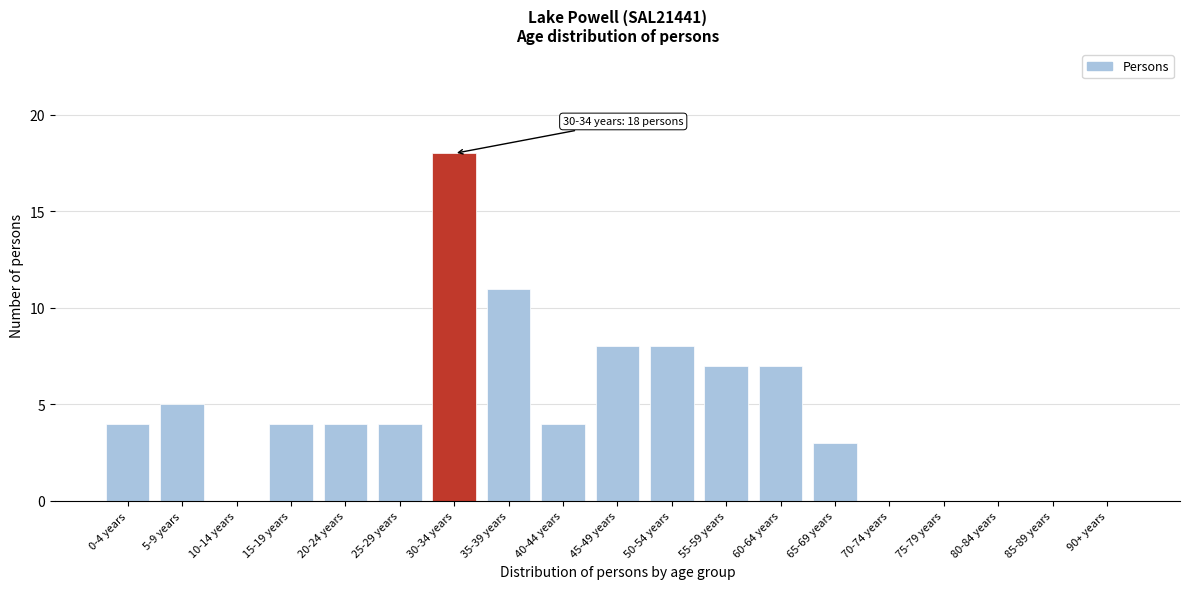

Reading left to right, what are all the values shown in this chart?

0-4 years=4	5-9 years=5	10-14 years=0	15-19 years=4	20-24 years=4	25-29 years=4	30-34 years=18	35-39 years=11	40-44 years=4	45-49 years=8	50-54 years=8	55-59 years=7	60-64 years=7	65-69 years=3	70-74 years=0	75-79 years=0	80-84 years=0	85-89 years=0	90+ years=0